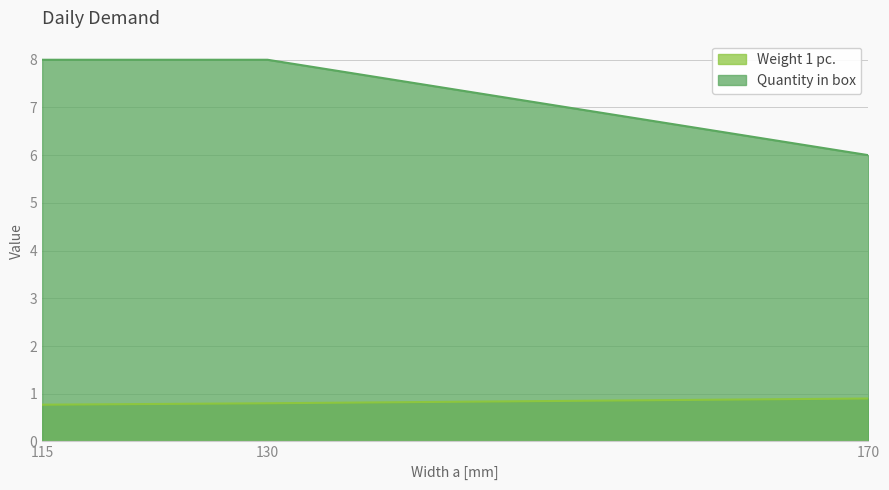

What is the sum of all Weight 1 pc. values?

2.5